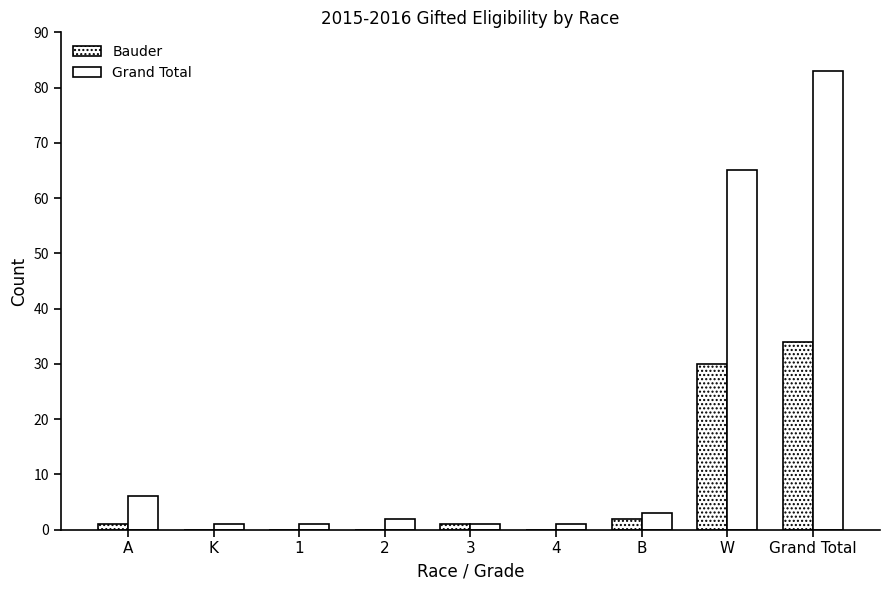

What is the sum of all Bauder values?

68